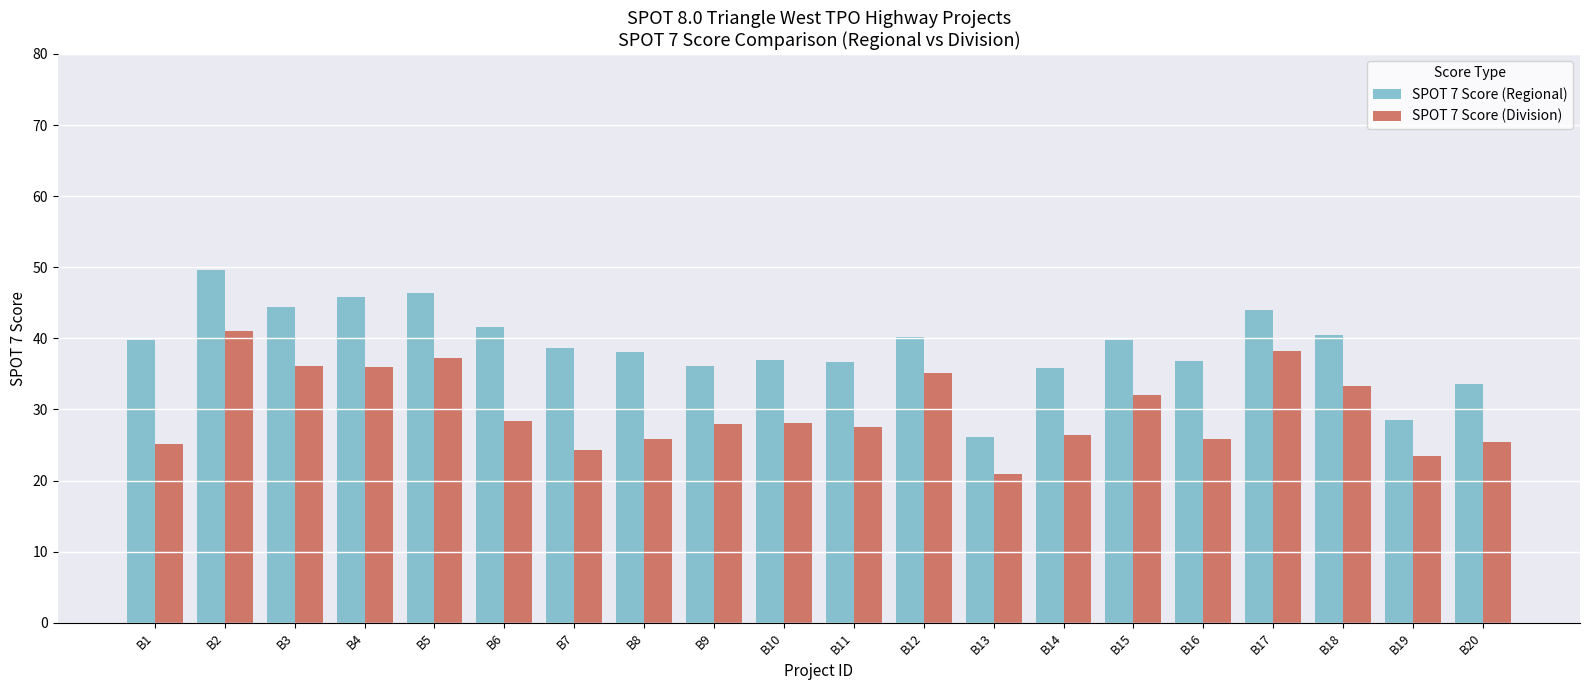

Does the chart contain any negative values?

No